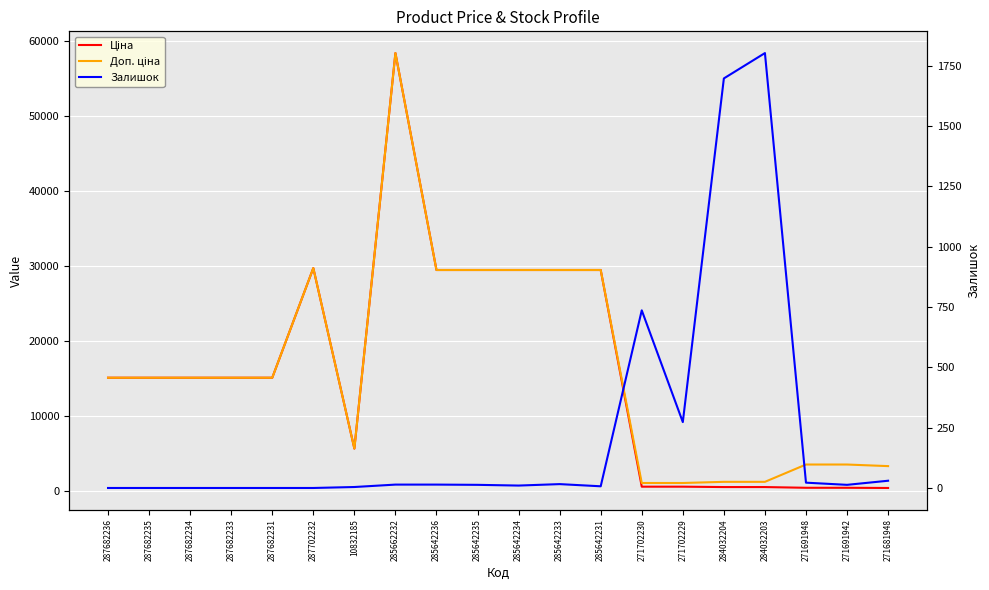

Which series has the largest total across all categories?

Доп. ціна